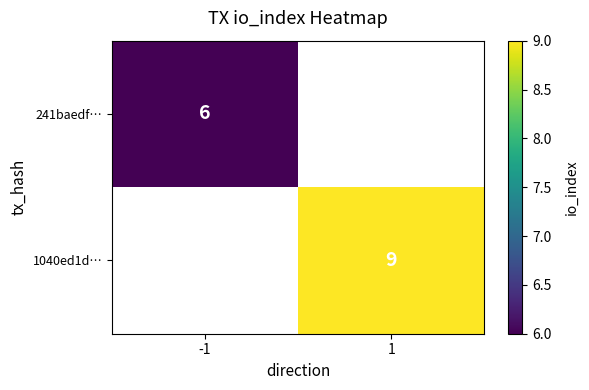

The value of 241baedf… at -1 is 3. True or false?

False